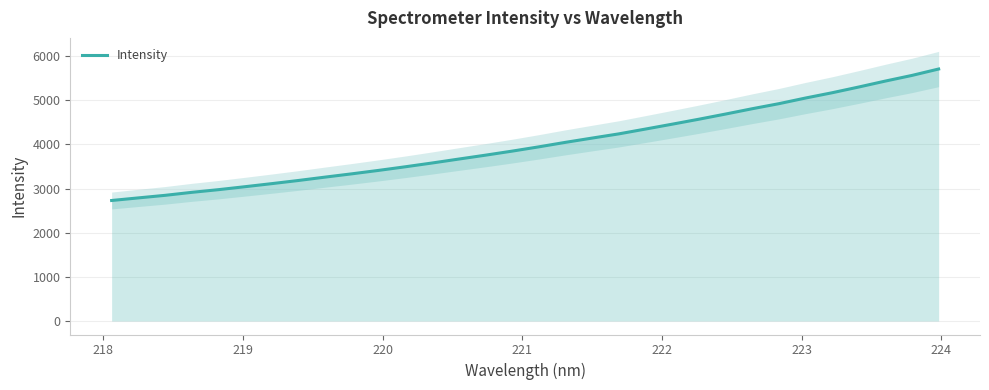

What is the maximum value for Intensity?

5710.0